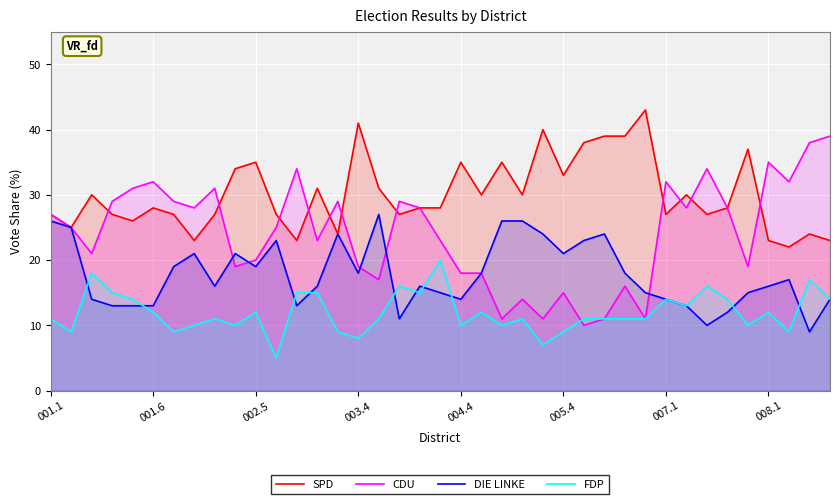

Which series has the largest range (max minus min)?

CDU